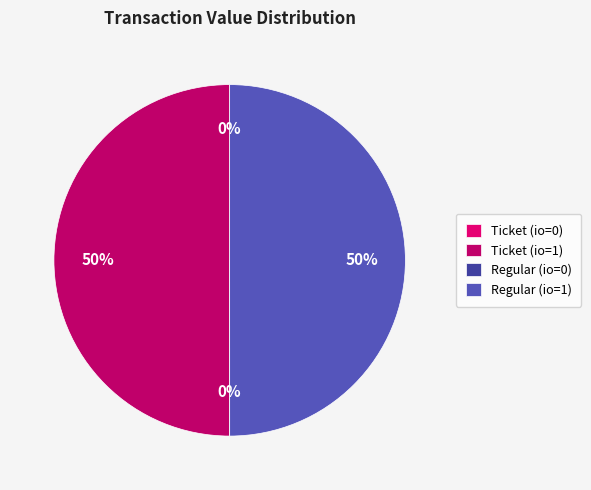

Does Regular (io=1) account for over 50% of the chart?

No